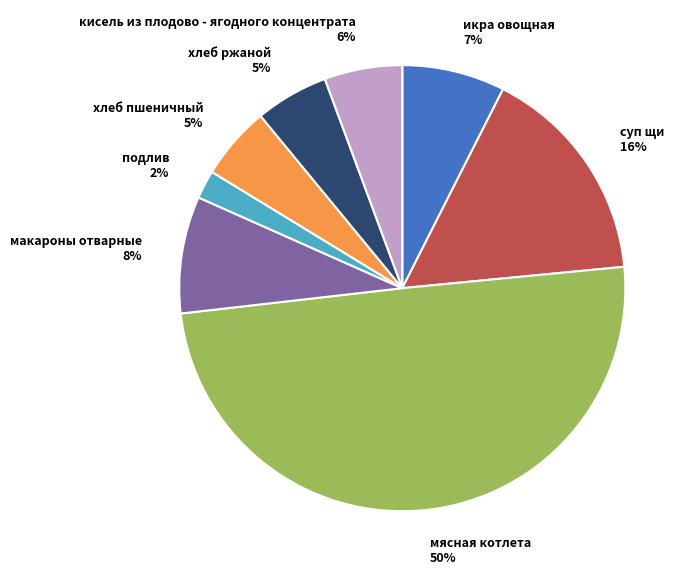

Which category has the biggest portion of the pie?

мясная котлета